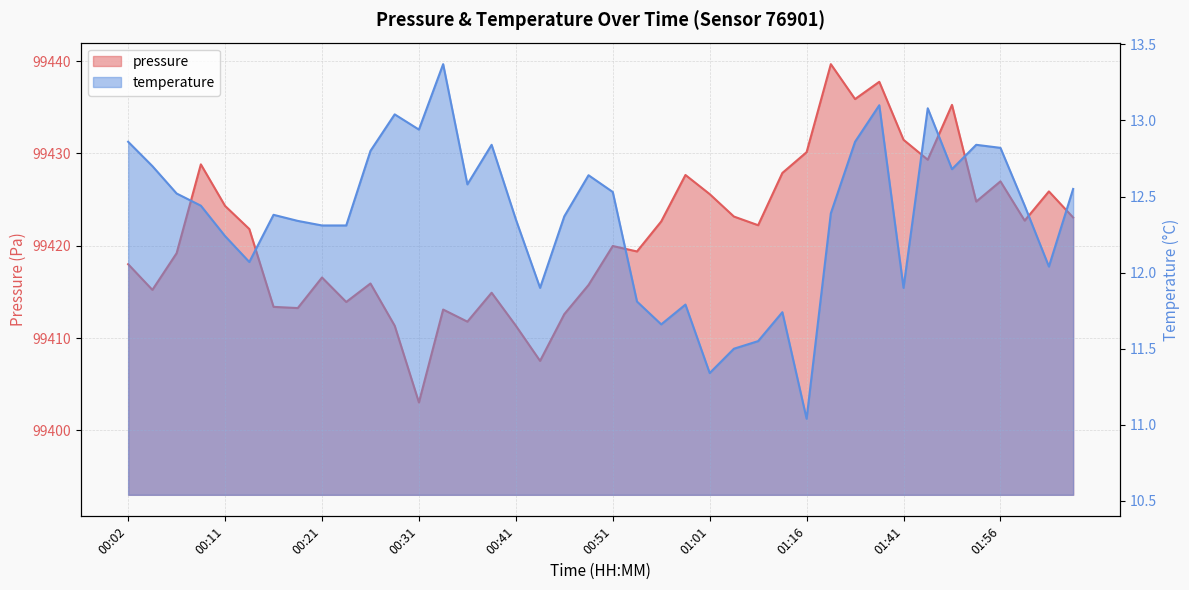

What are all the series names shown in the legend?

pressure, temperature